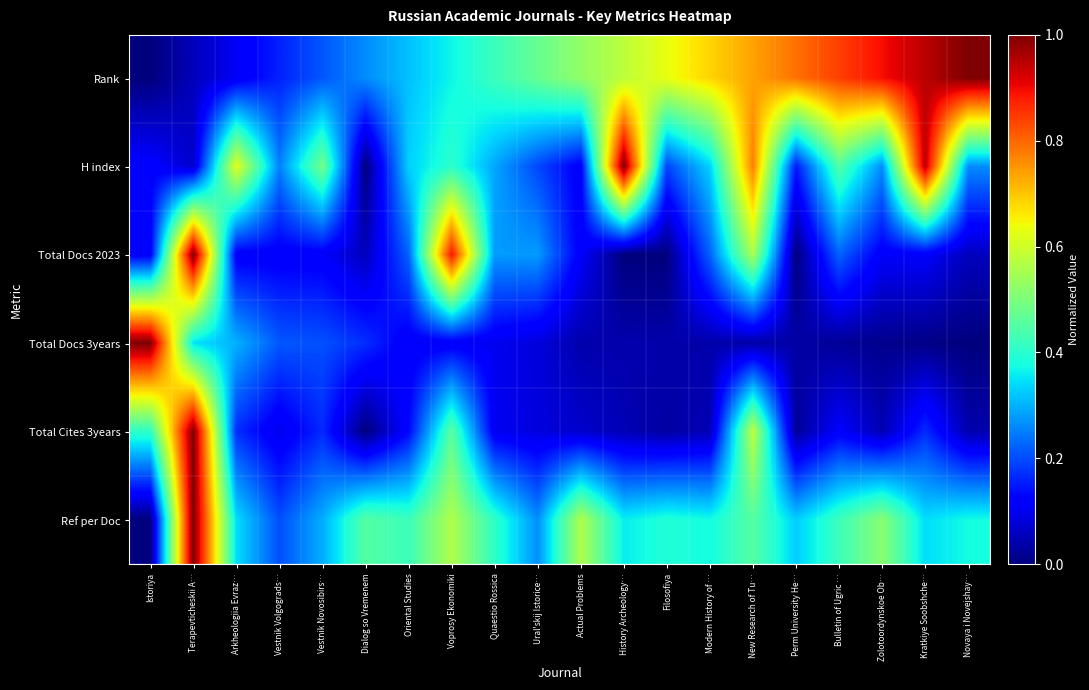

At which category is the sum across all series the highest?

Terapevticheskii A…